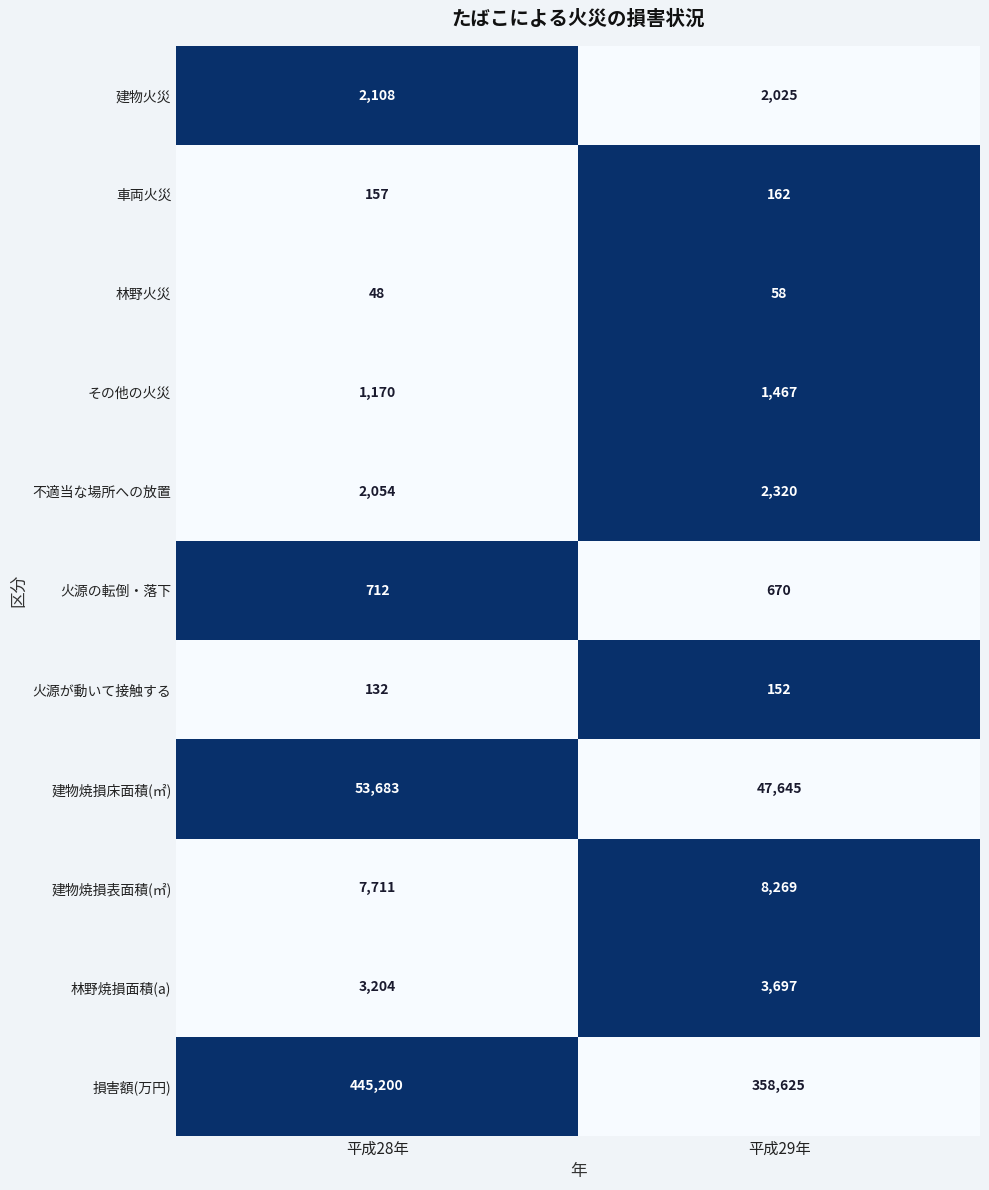

Reading left to right, transcribe all the data shown in this chart.

建物火災: 2108	2025
車両火災: 157	162
林野火災: 48	58
その他の火災: 1170	1467
不適当な場所への放置: 2054	2320
火源の転倒・落下: 712	670
火源が動いて接触する: 132	152
建物焼損床面積(㎡): 53683	47645
建物焼損表面積(㎡): 7711	8269
林野焼損面積(a): 3204	3697
損害額(万円): 445200	358625